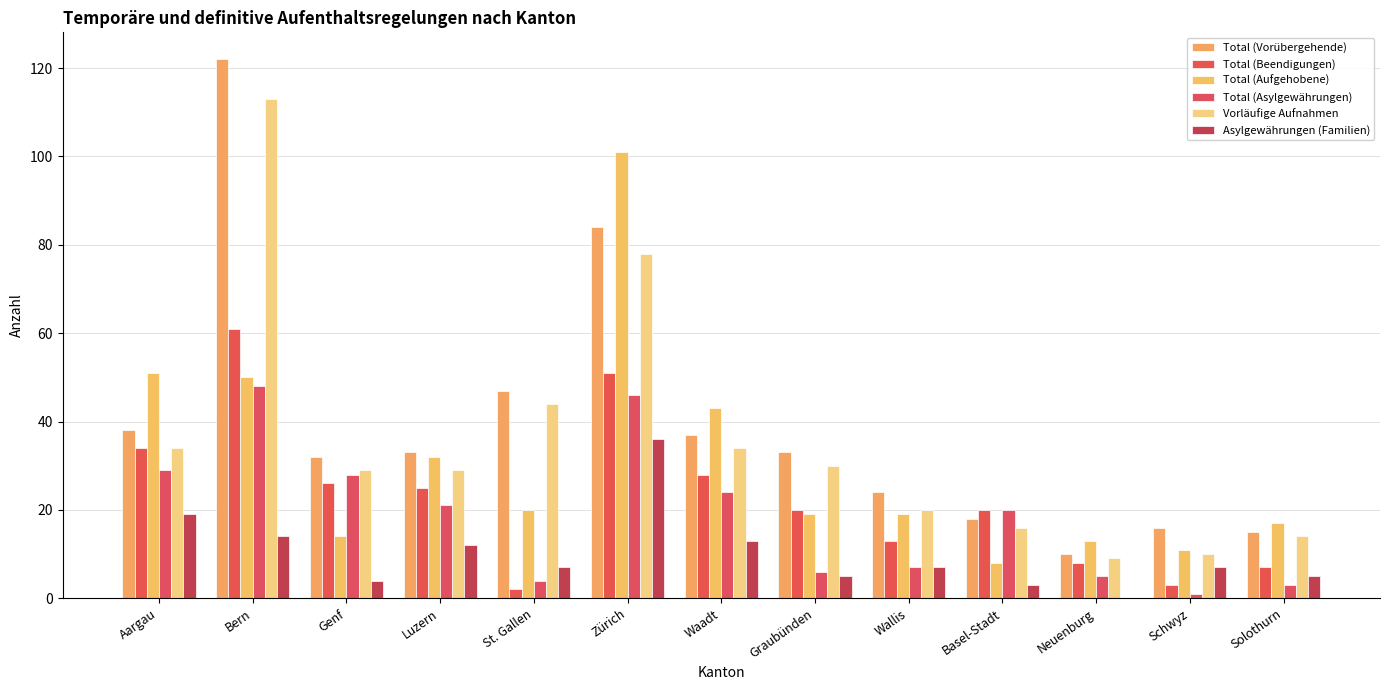

Rank the categories by Total (Vorübergehende) value from lowest to highest.

Neuenburg, Solothurn, Schwyz, Basel-Stadt, Wallis, Genf, Luzern, Graubünden, Waadt, Aargau, St. Gallen, Zürich, Bern